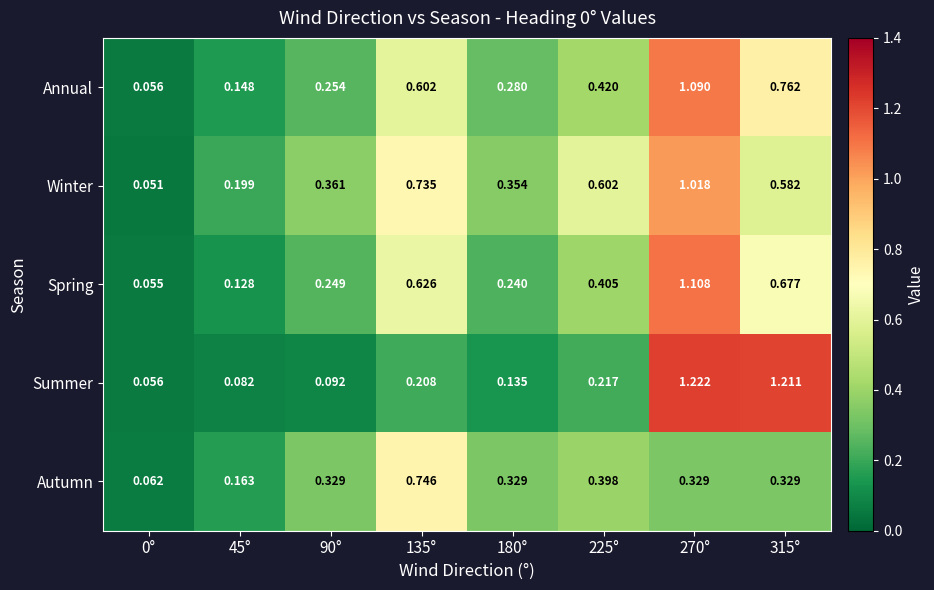

Rank the series by their maximum value, from highest to lowest.

Summer, Spring, Annual, Winter, Autumn